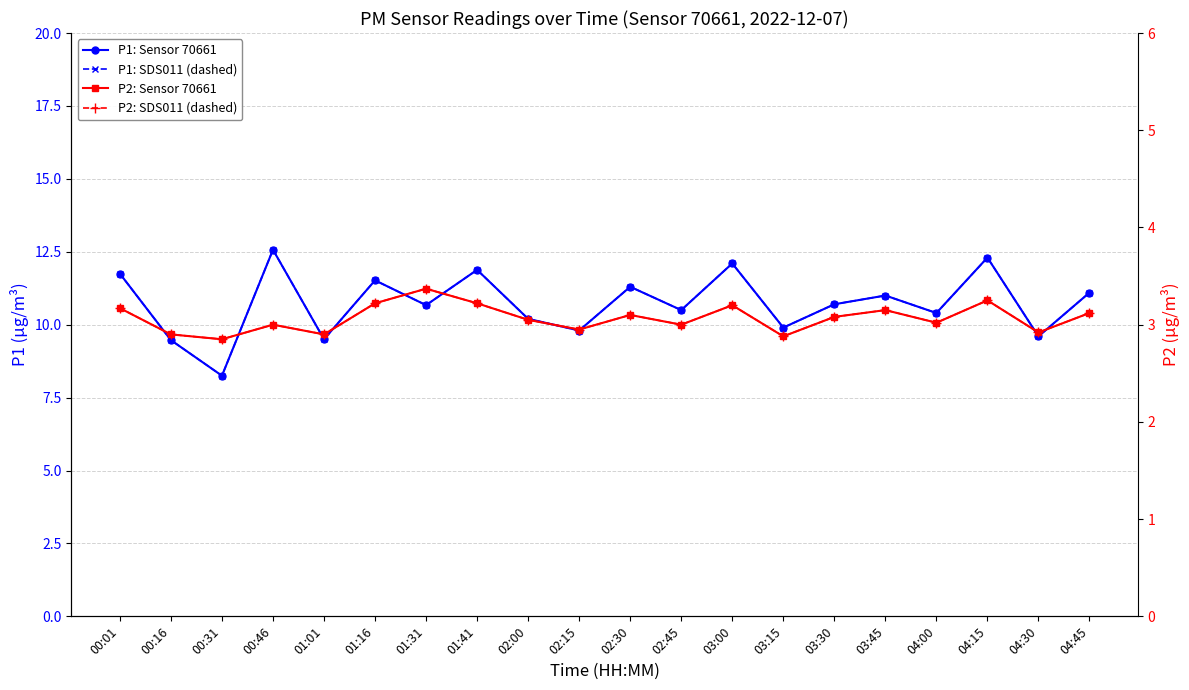

At 02:15, list the series in order from largest to smallest.

P1: Sensor 70661, P1: SDS011 (dashed), P2: Sensor 70661, P2: SDS011 (dashed)